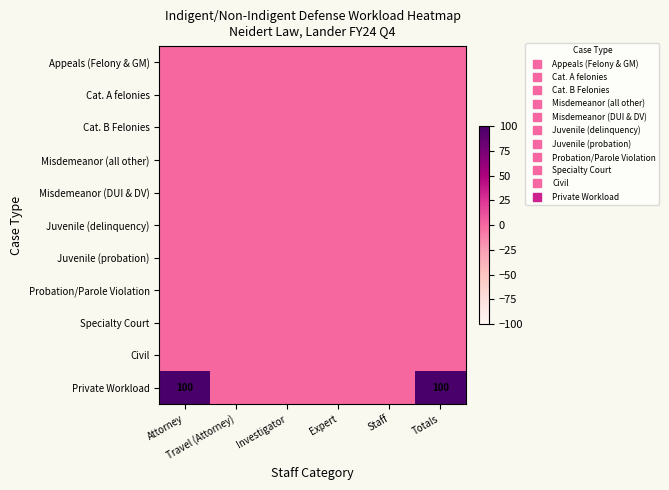

At Totals, list the series in order from largest to smallest.

Private Workload, Appeals (Felony & GM), Cat. A felonies, Cat. B Felonies, Misdemeanor (all other), Misdemeanor (DUI & DV), Juvenile (delinquency), Juvenile (probation), Probation/Parole Violation, Specialty Court, Civil